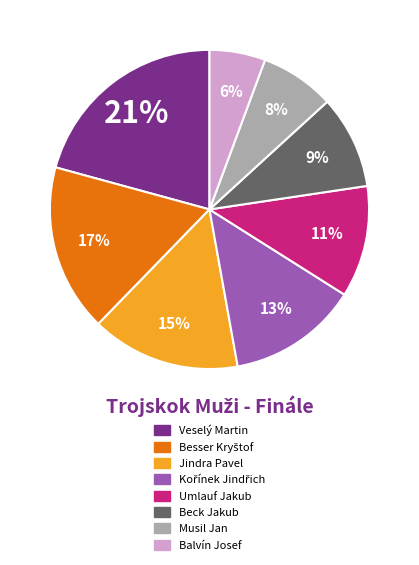

Count the number of slices in the pie.

8